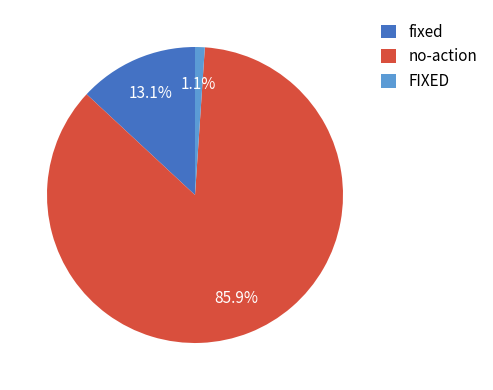

What percentage is the FIXED slice, to the nearest percent?

1%